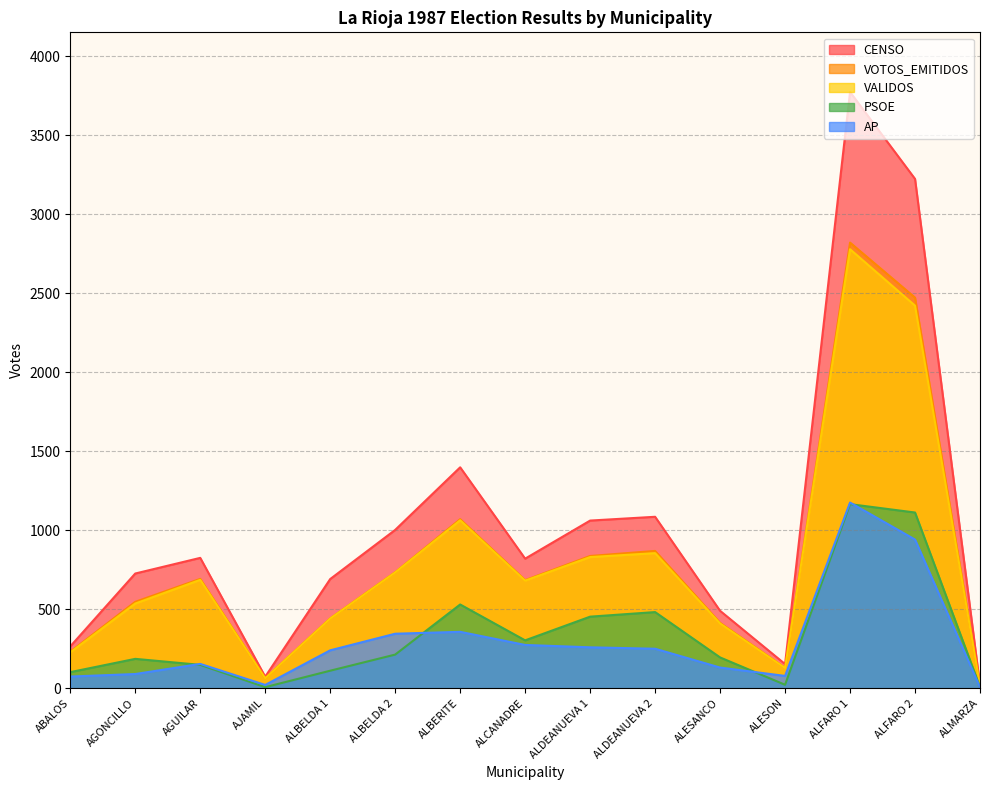

True or false: VALIDOS has a value of 1183 at ALDEANUEVA 2.

False